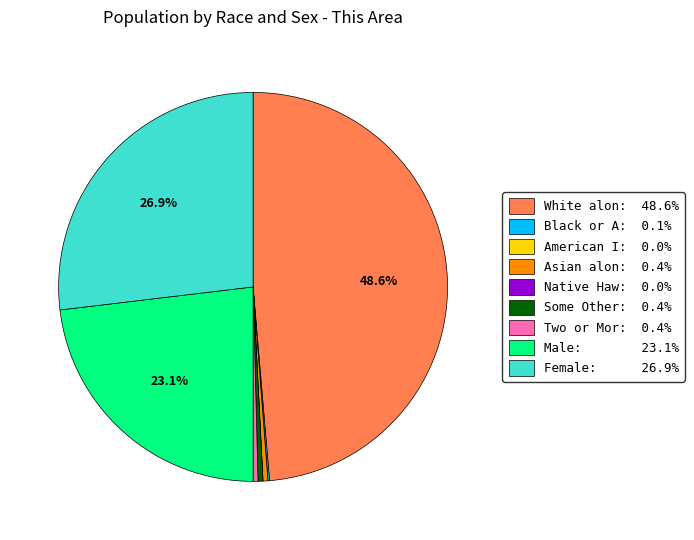

Is Male: 23.1% the majority of the pie?

No